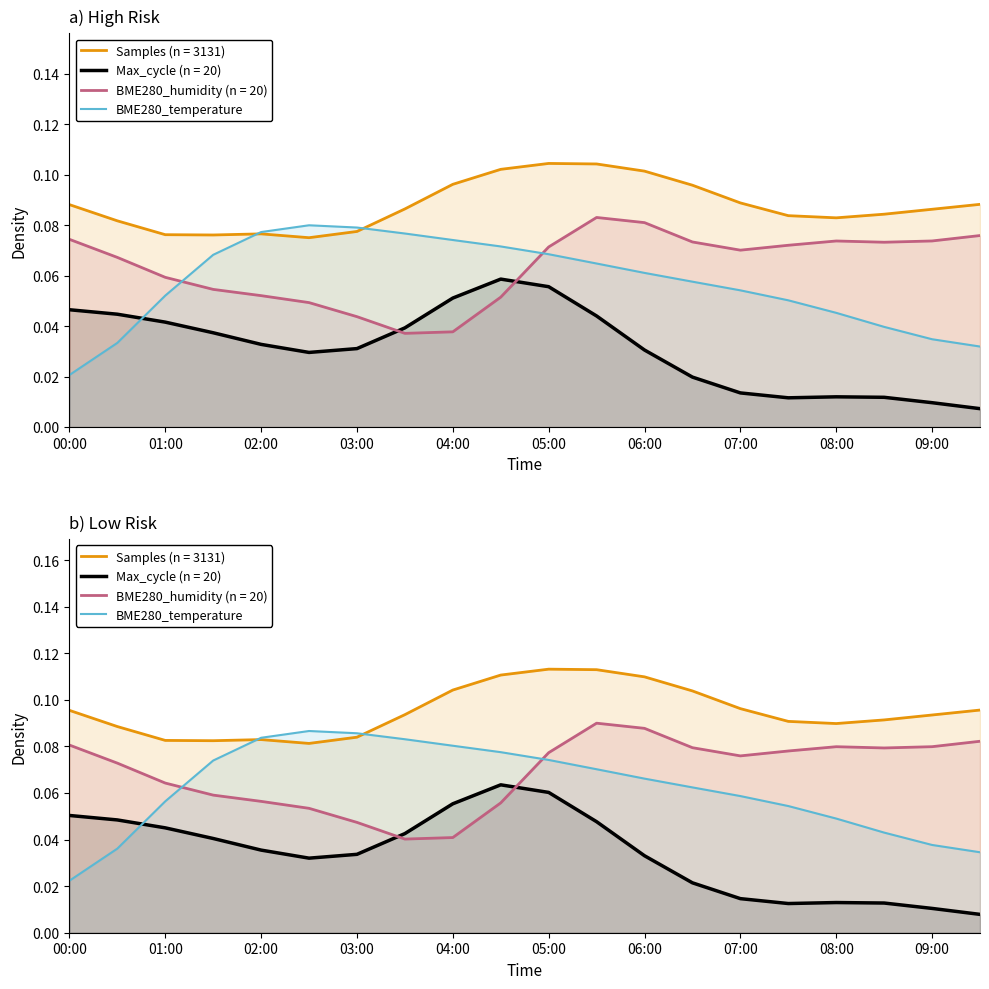

True or false: the data shows 0.1 at 09:00.

True